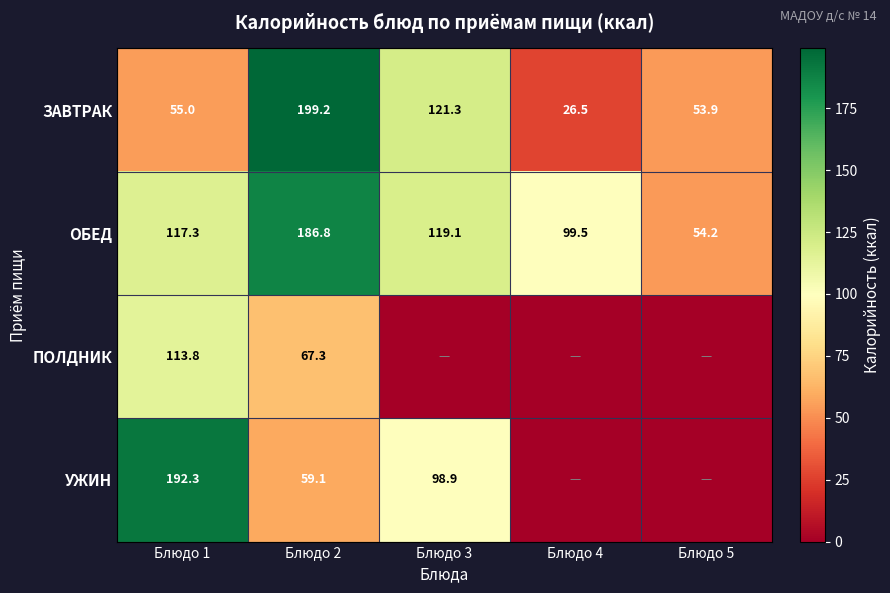

Which category has the highest value in the ОБЕД series?

Блюдо 2